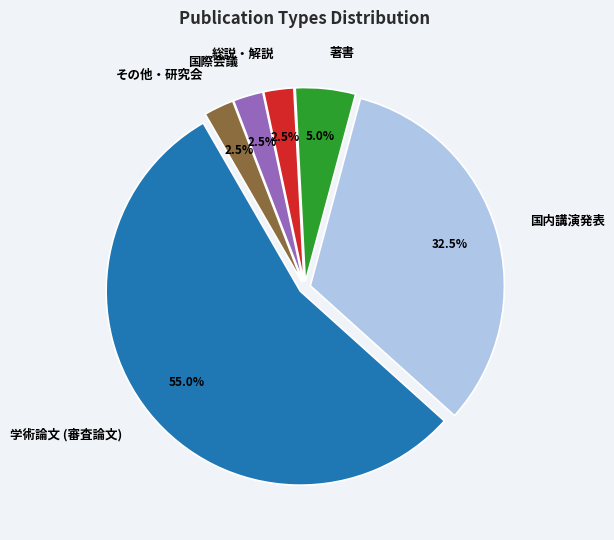

Between その他・研究会 and 学術論文 (審査論文), which is larger?

学術論文 (審査論文)